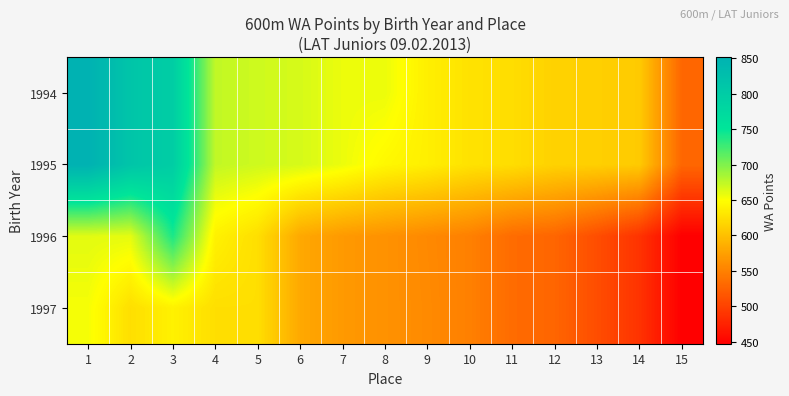

At 7, list the series in order from largest to smallest.

1994, 1995, 1996, 1997